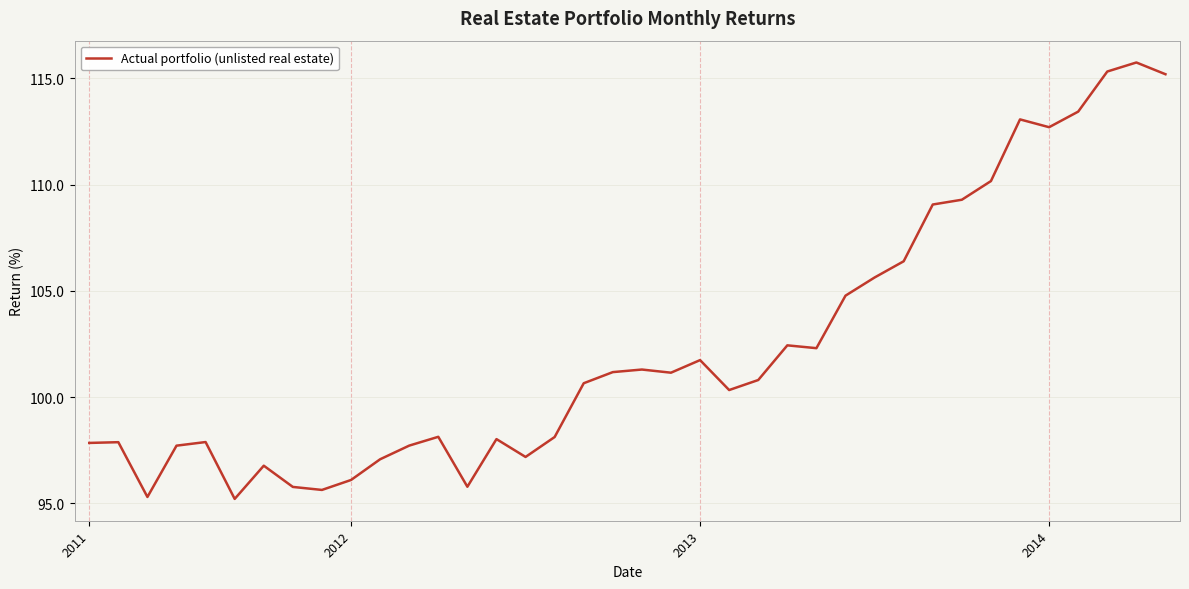

What is the greatest value displayed?

115.8